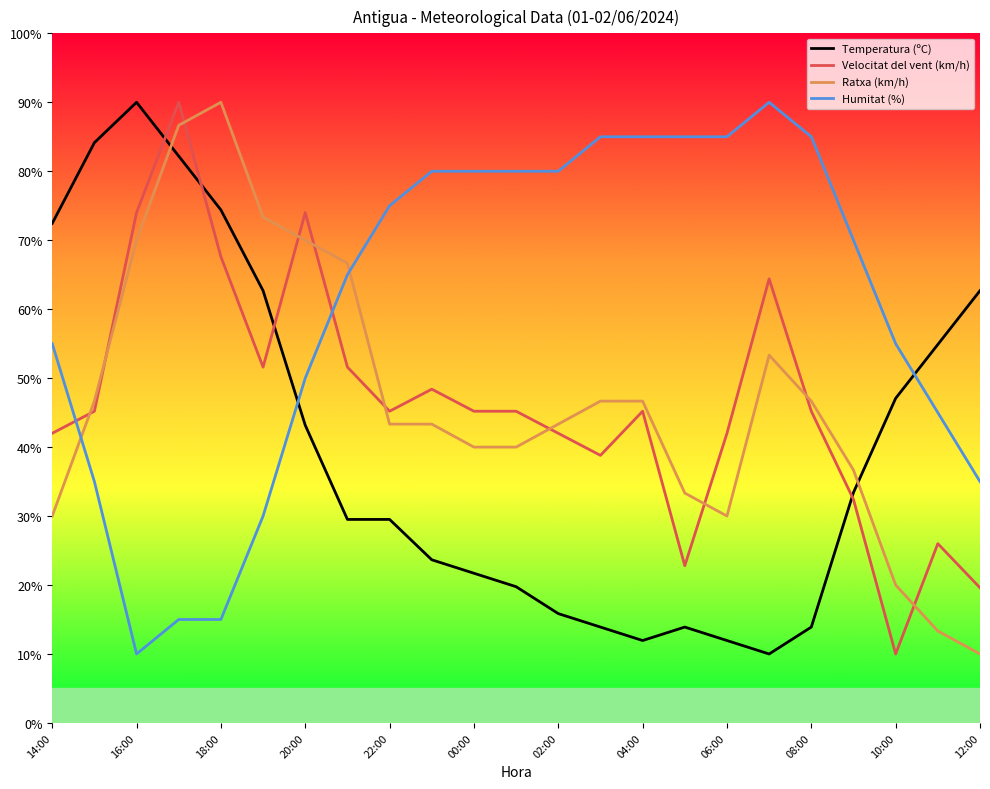

What are all the series names shown in the legend?

Temperatura (ºC), Velocitat del vent (km/h), Ratxa (km/h), Humitat (%)